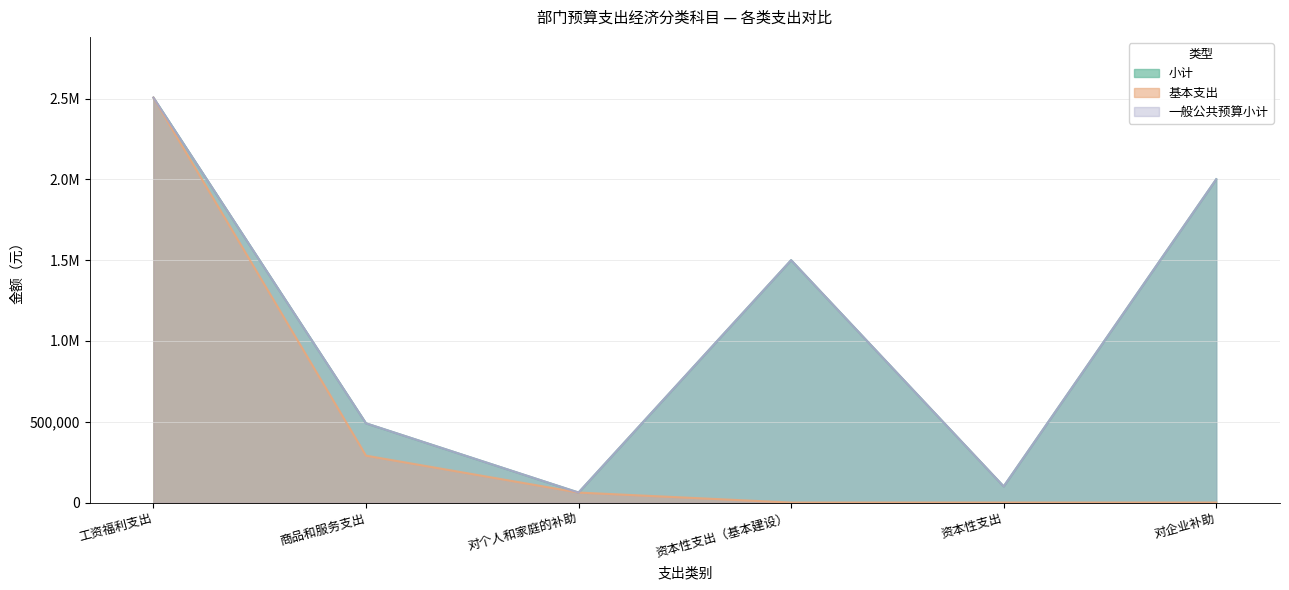

At which category does the chart reach its peak across all series?

工资福利支出